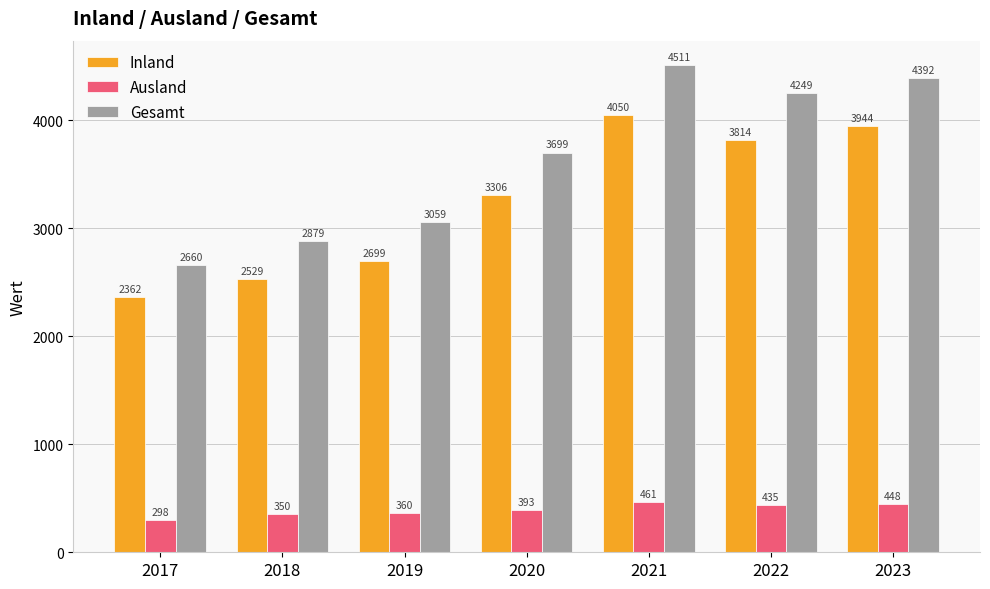

How many data points does each series have?

7